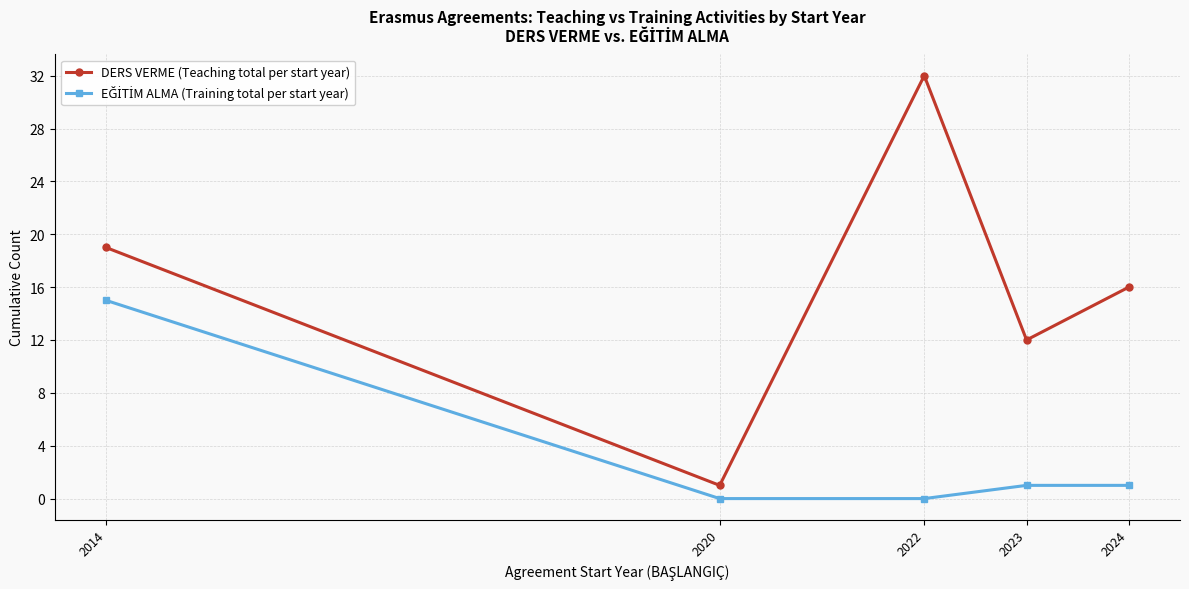

What is the difference between the highest and lowest values at 2023?

11